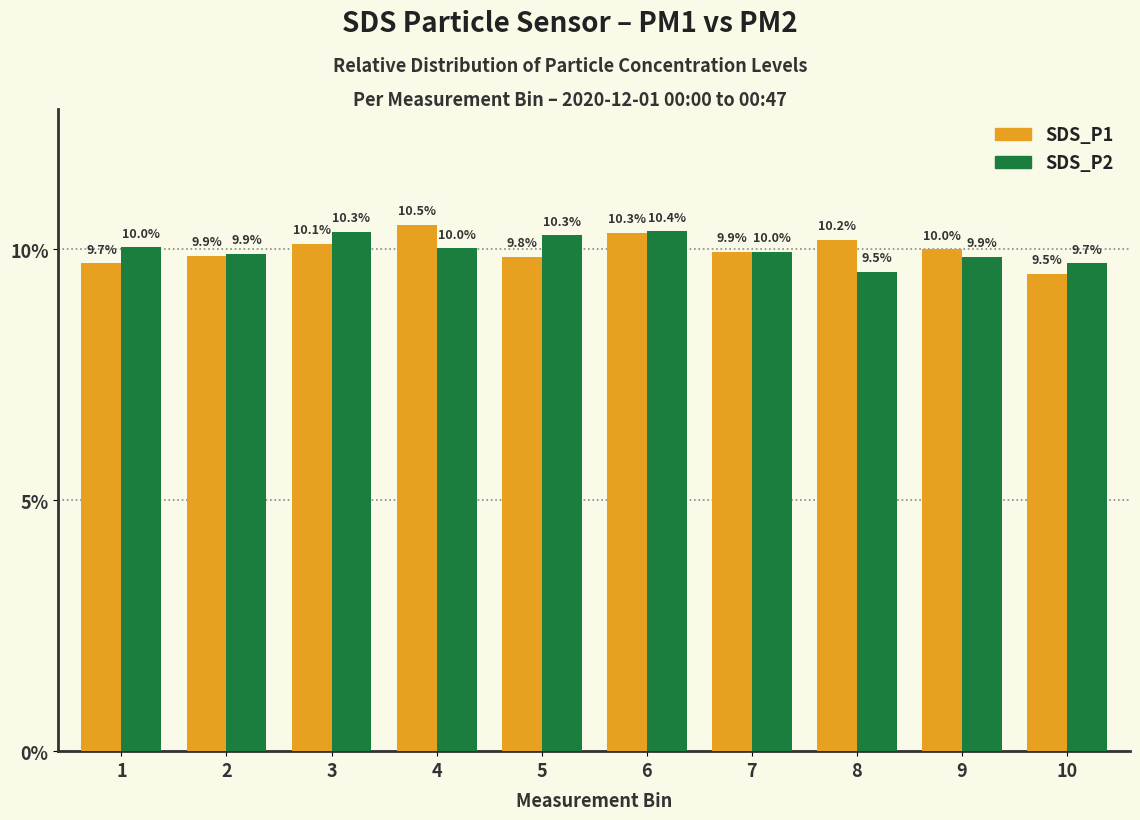

Reading left to right, transcribe all the data shown in this chart.

SDS_P1: 9.7	9.9	10.1	10.5	9.8	10.3	9.9	10.2	10.0	9.5
SDS_P2: 10.0	9.9	10.3	10.0	10.3	10.4	10.0	9.5	9.9	9.7